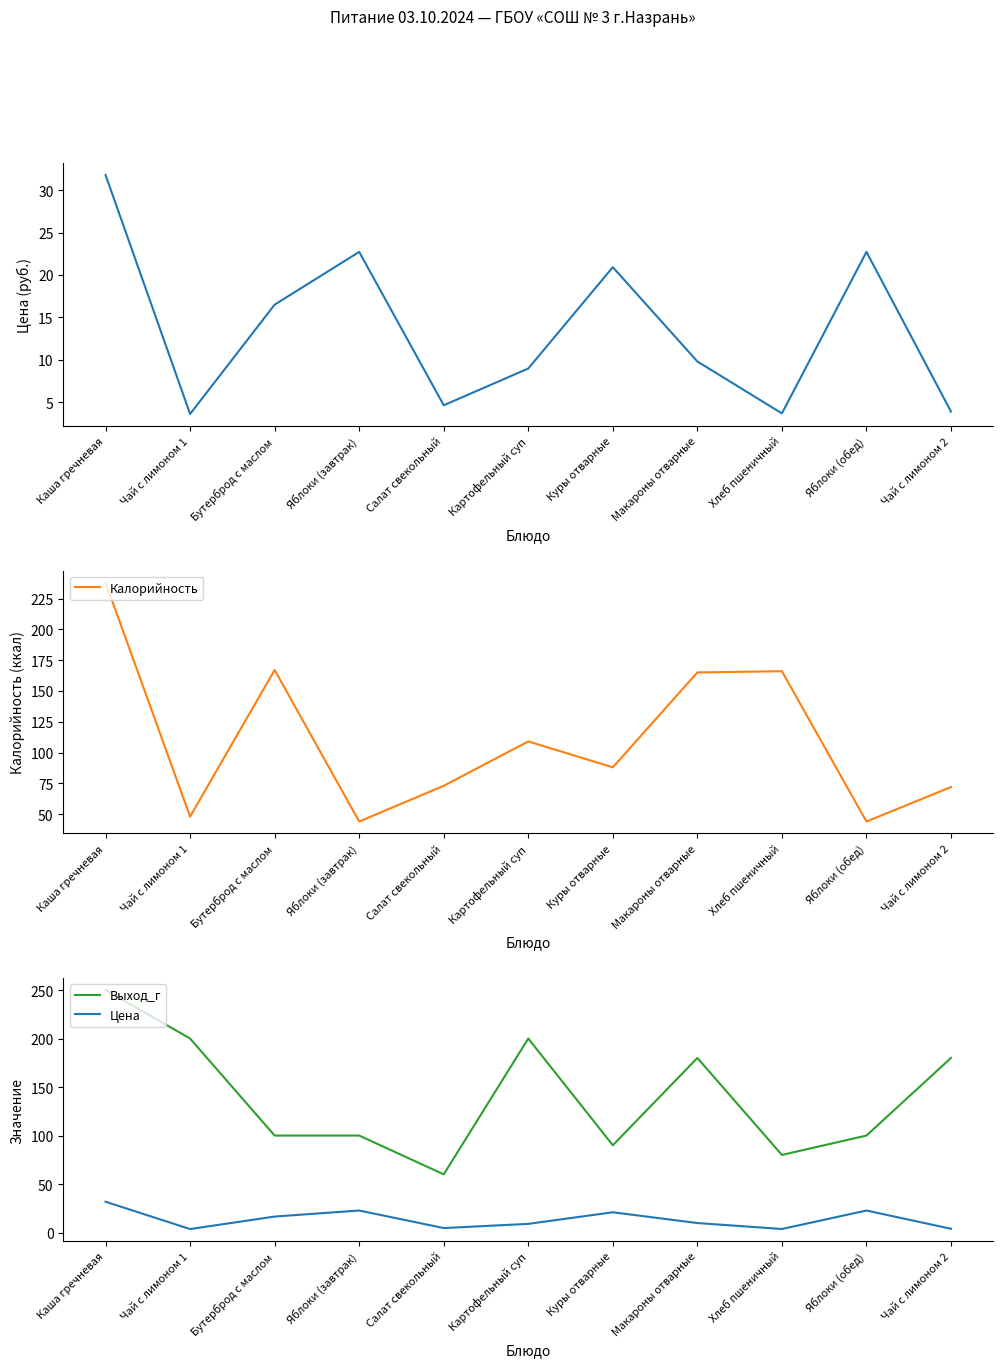

Reading left to right, transcribe all the data shown in this chart.

Цена: 31.8	3.6	16.5	22.7	4.6	9.0	20.9	9.8	3.7	22.7	3.9
Калорийность: 238.0	48.0	167.0	44.0	73.0	109.0	88.0	165.0	166.0	44.0	72.0
Выход_г: 250.0	200.0	100.0	100.0	60.0	200.0	90.0	180.0	80.0	100.0	180.0